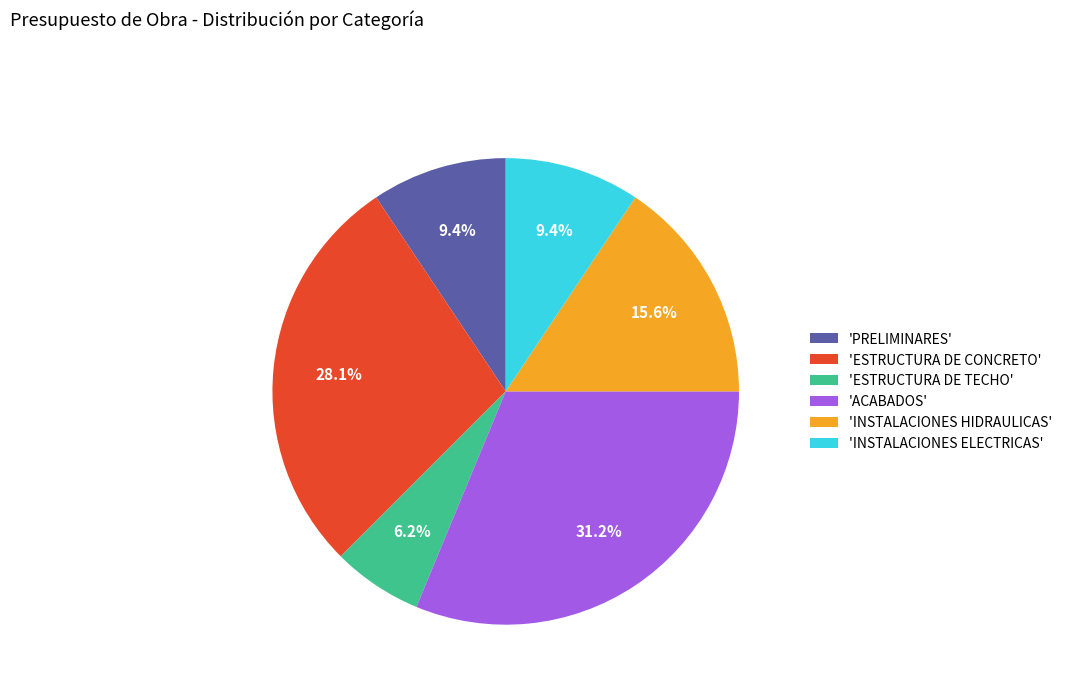

What is the total percentage of 'ESTRUCTURA DE CONCRETO' and 'INSTALACIONES ELECTRICAS'?

37.5%